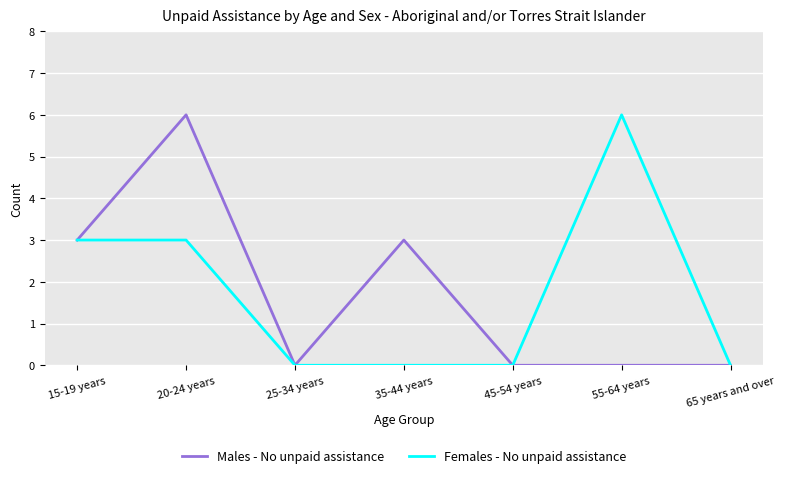

What are all the series names shown in the legend?

Males - No unpaid assistance, Females - No unpaid assistance